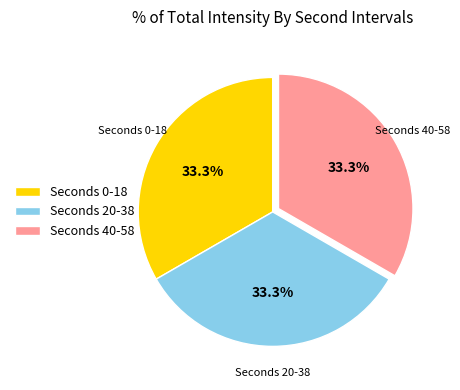

What is the ratio of the value at Seconds 20-38 to the value at Seconds 40-58?

1.0